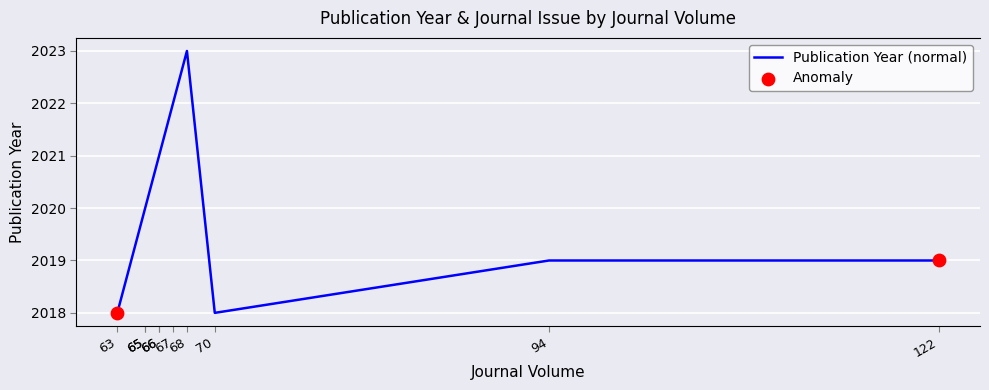

At which category is the sum across all series the highest?

68